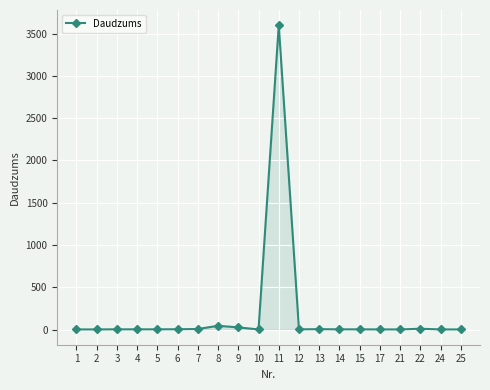

What is the change in value from 14 to 25?

-1